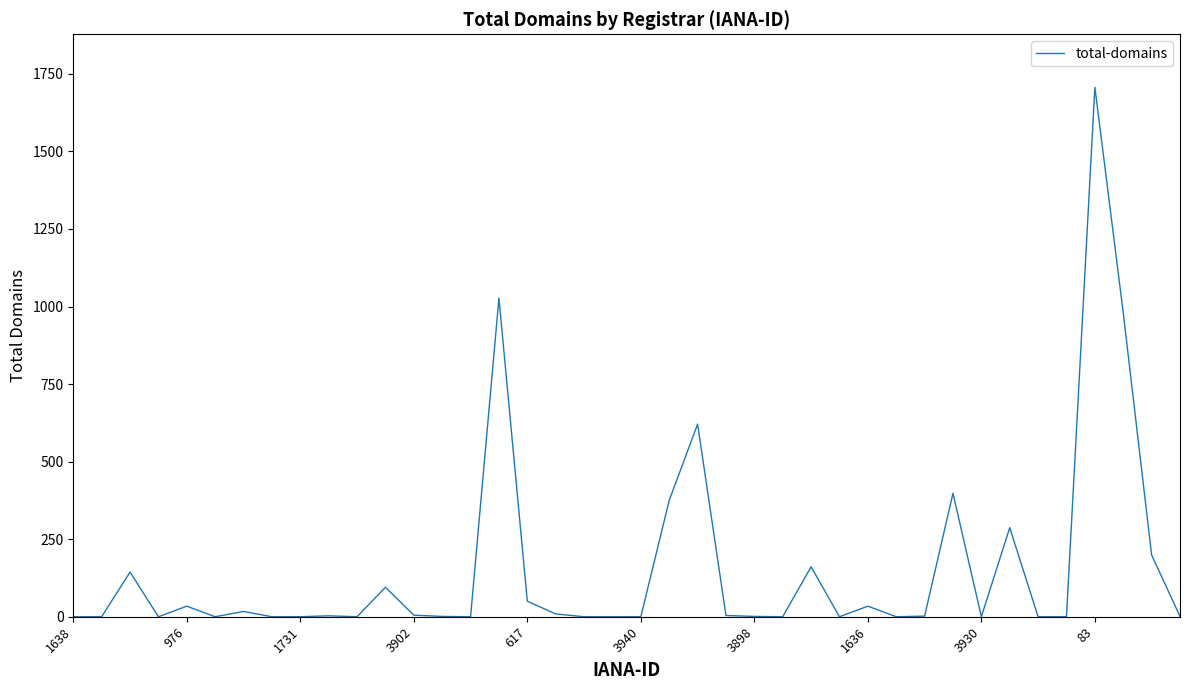

Reading right to left, what are all the values shown in this chart?

1	199	980	1707	0	0	287	0	398	2	0	34	0	161	0	1	4	621	375	0	0	0	9	50	1027	0	1	5	95	0	3	0	0	17	0	34	0	144	0	0